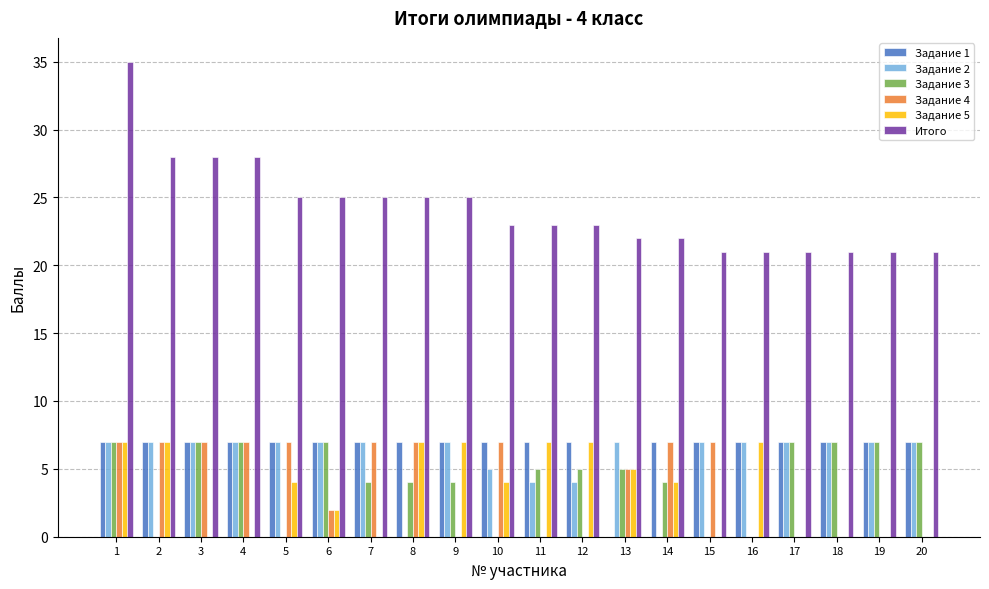

Reading left to right, what are all the values shown in this chart?

Задание 1: 1=7	2=7	3=7	4=7	5=7	6=7	7=7	8=7	9=7	10=7	11=7	12=7	13=0	14=7	15=7	16=7	17=7	18=7	19=7	20=7
Задание 2: 1=7	2=7	3=7	4=7	5=7	6=7	7=7	8=0	9=7	10=5	11=4	12=4	13=7	14=0	15=7	16=7	17=7	18=7	19=7	20=7
Задание 3: 1=7	2=0	3=7	4=7	5=0	6=7	7=4	8=4	9=4	10=0	11=5	12=5	13=5	14=4	15=0	16=0	17=7	18=7	19=7	20=7
Задание 4: 1=7	2=7	3=7	4=7	5=7	6=2	7=7	8=7	9=0	10=7	11=0	12=0	13=5	14=7	15=7	16=0	17=0	18=0	19=0	20=0
Задание 5: 1=7	2=7	3=0	4=0	5=4	6=2	7=0	8=7	9=7	10=4	11=7	12=7	13=5	14=4	15=0	16=7	17=0	18=0	19=0	20=0
Итого: 1=35	2=28	3=28	4=28	5=25	6=25	7=25	8=25	9=25	10=23	11=23	12=23	13=22	14=22	15=21	16=21	17=21	18=21	19=21	20=21